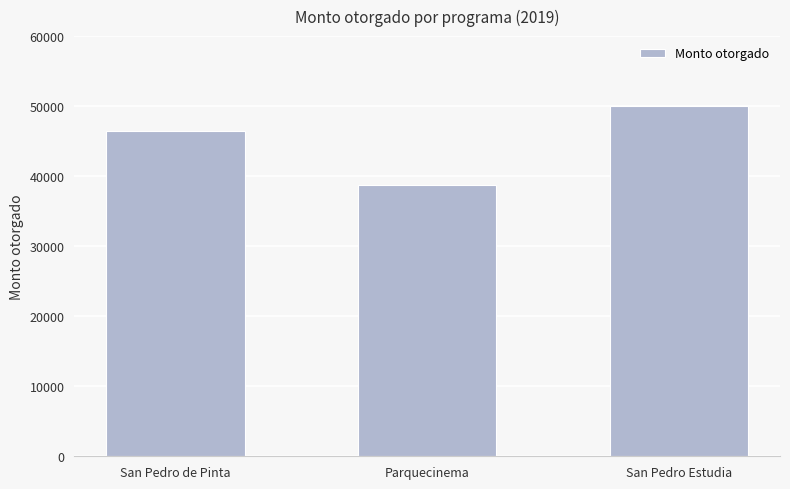

What is the change in value from San Pedro de Pinta to San Pedro Estudia?

+3500